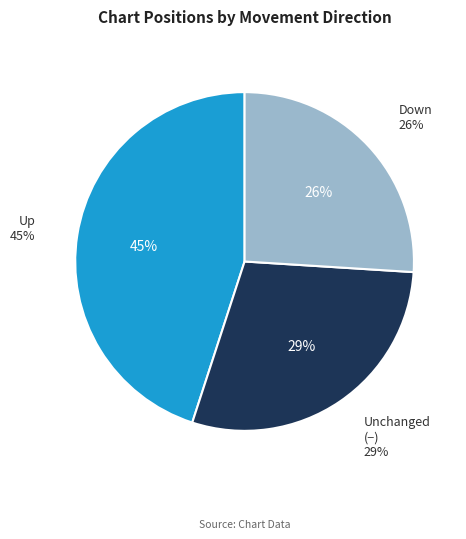

How much of the chart is everything except down?

74.0%